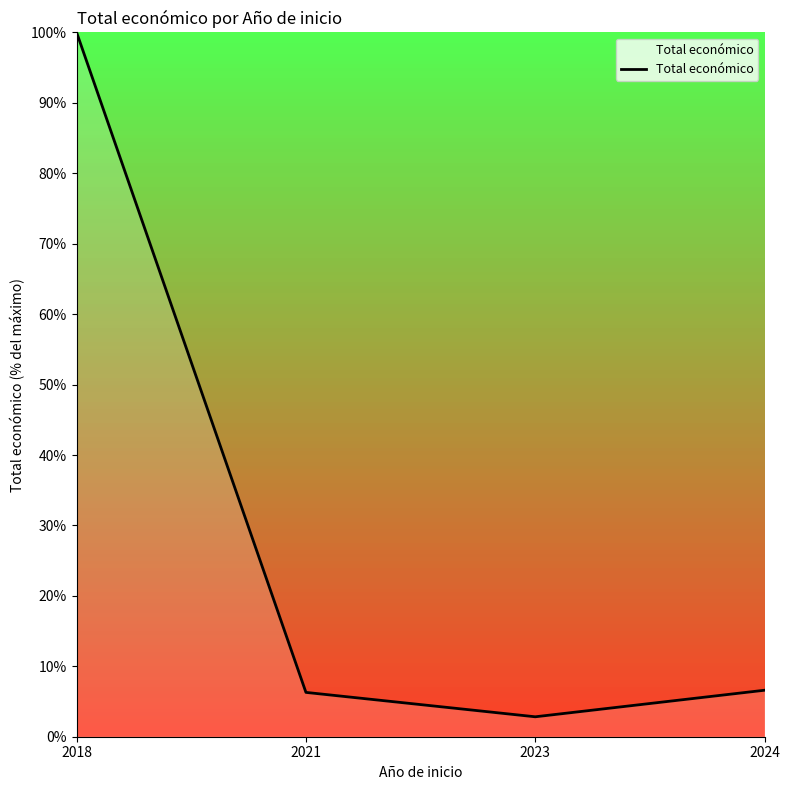

What is the ratio of the value at 2018 to the value at 2023?

35.3